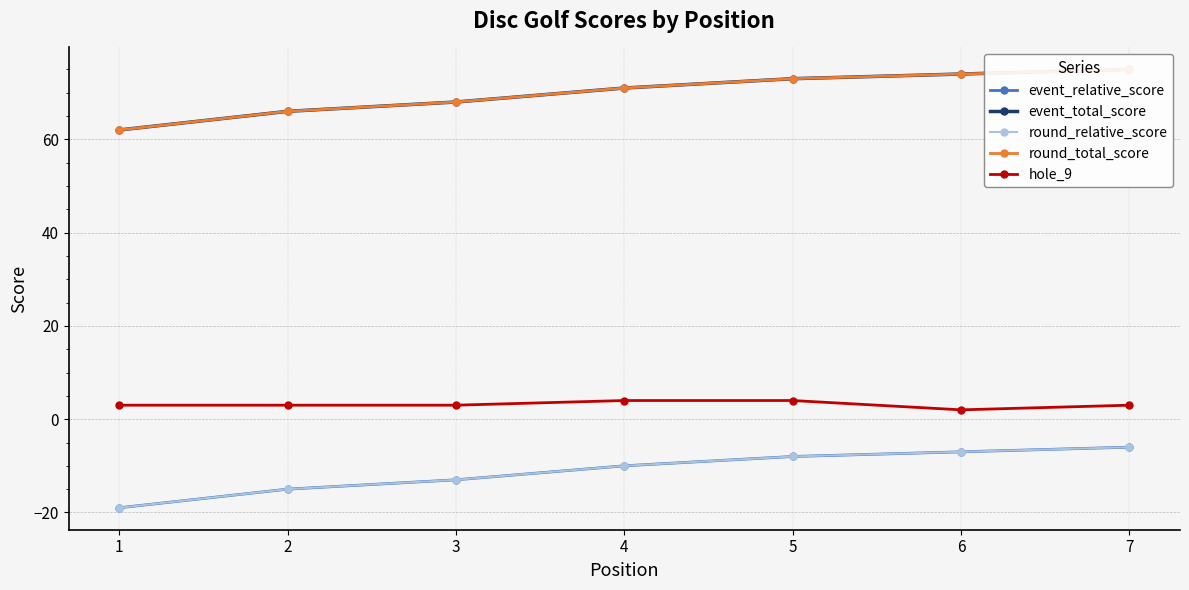

True or false: event_total_score has a value of 71 at 4.

True